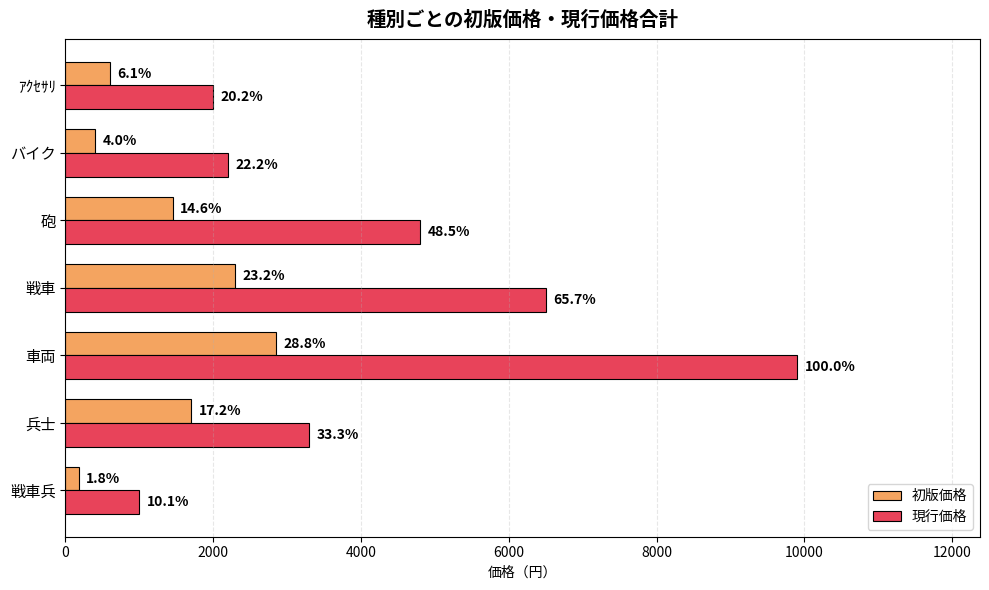

What are all the series names shown in the legend?

初版価格, 現行価格